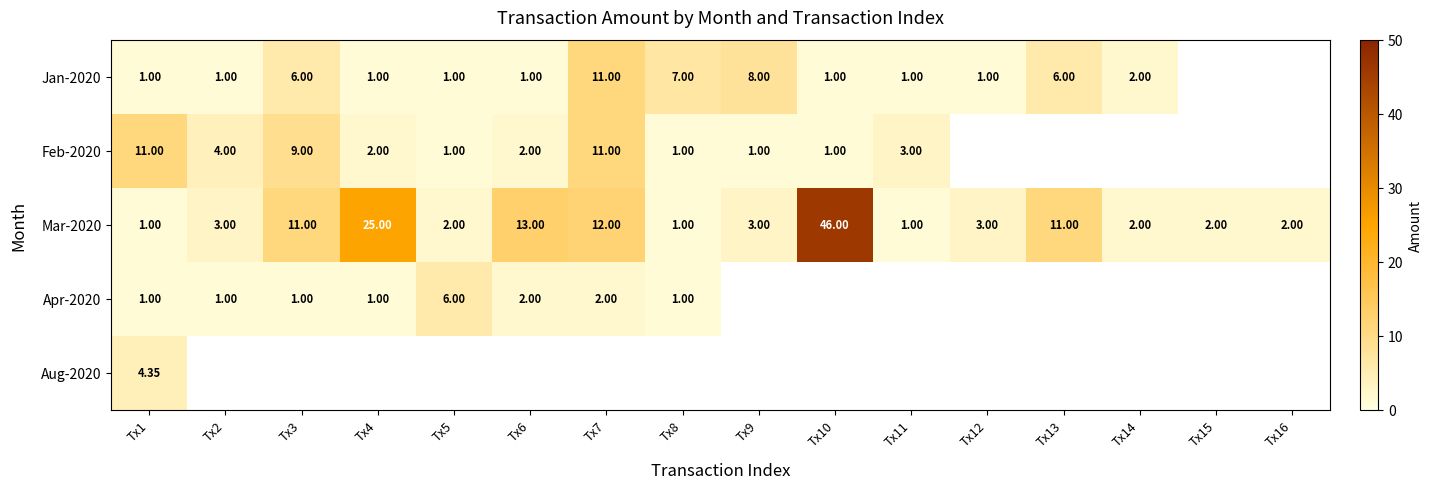

What is the sum of the Mar-2020 values at Tx3 and Tx2?

14.0